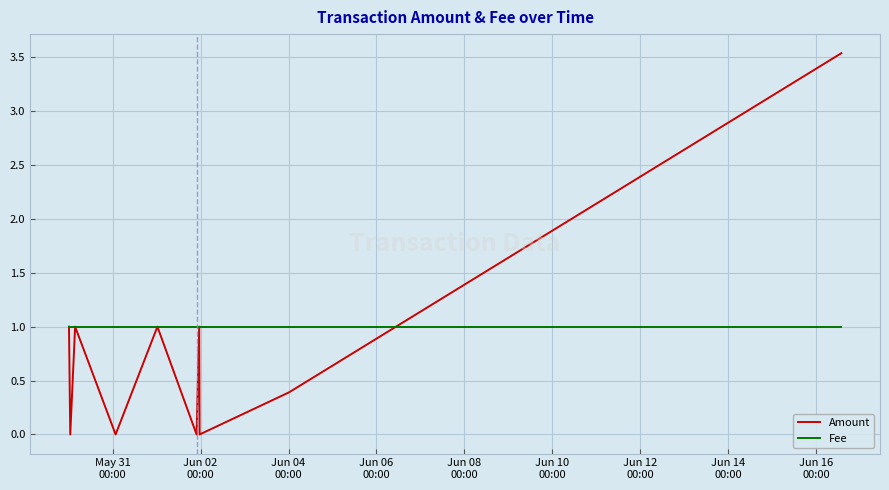

Rank the series by their maximum value, from highest to lowest.

Amount, Fee